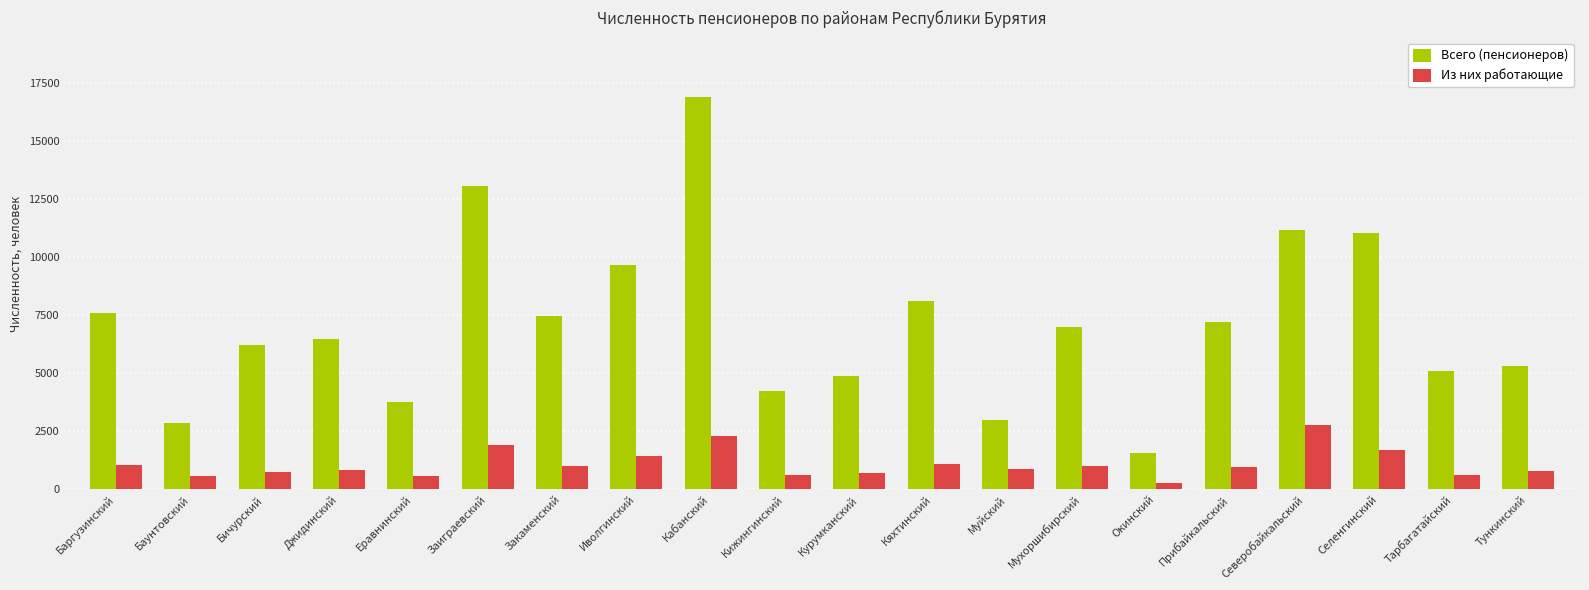

What is the sum of all Из них работающие values?

21807